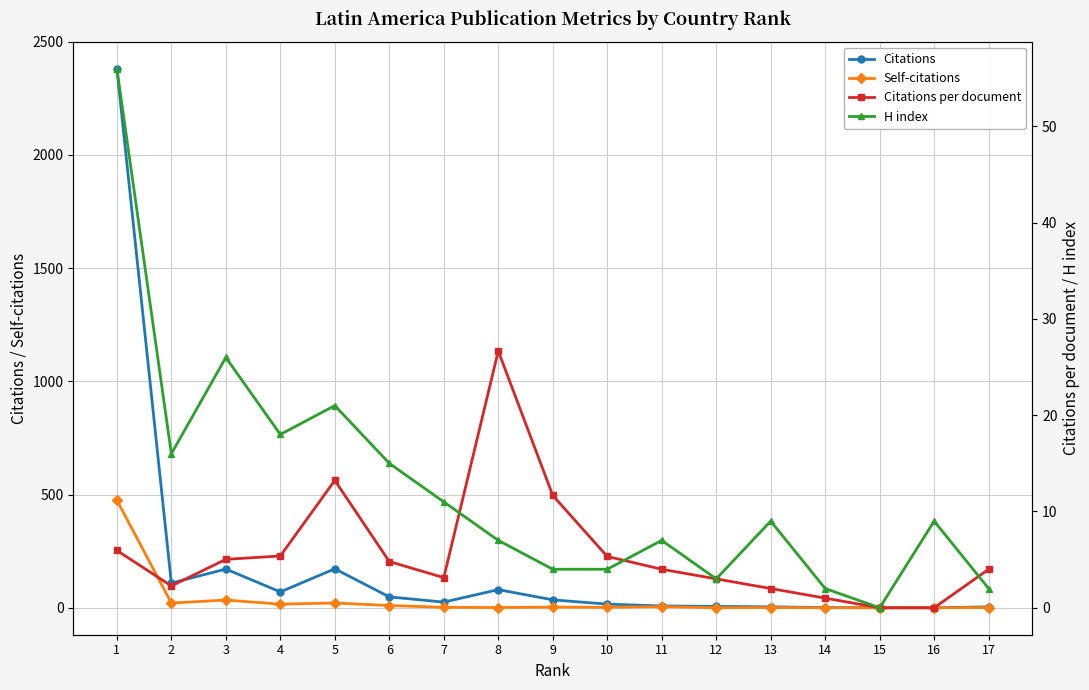

At how many categories does at least one series exceed 293?

1